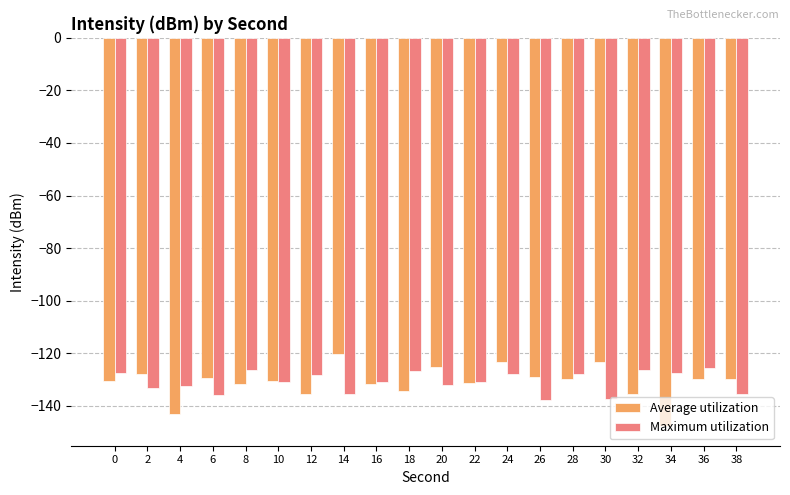

Which category has the highest value across all series?

14